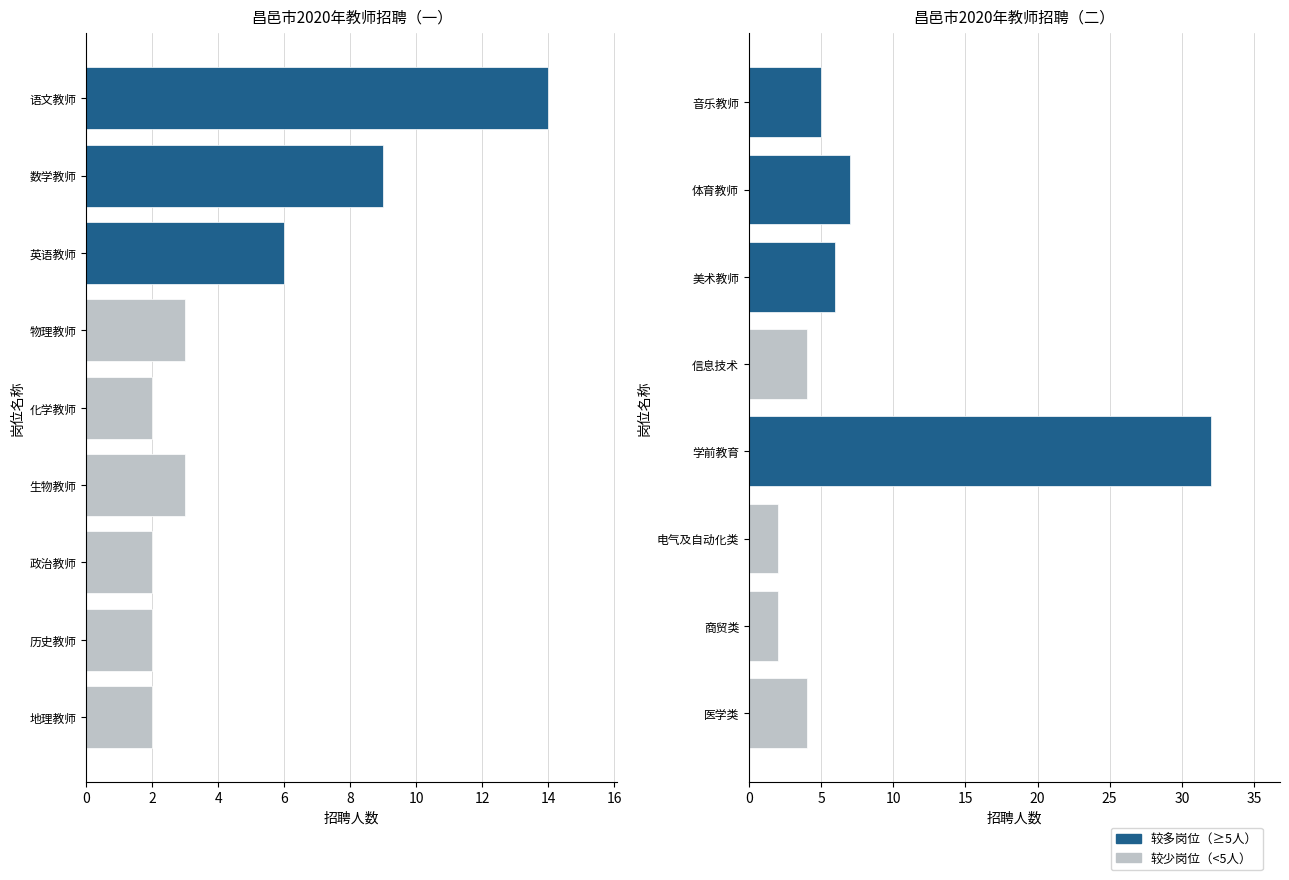

Does the chart contain stacked bars?

No